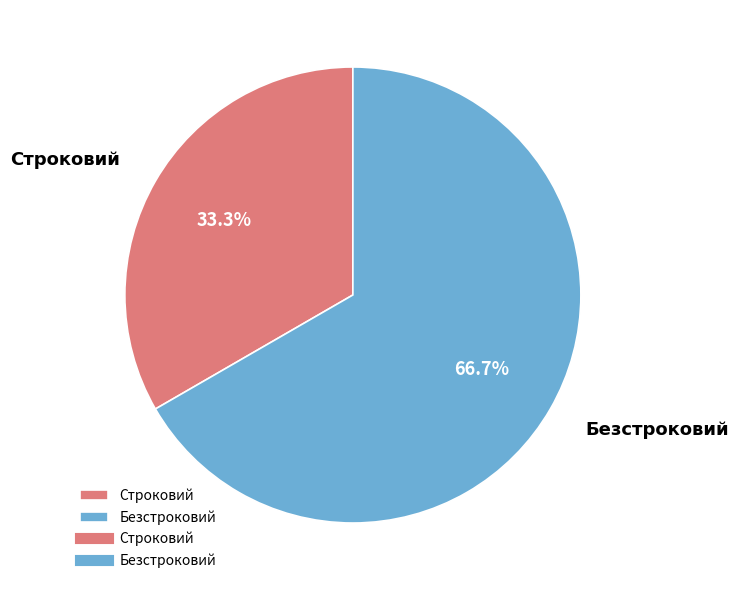

How much of the chart is everything except Строковий?

66.7%